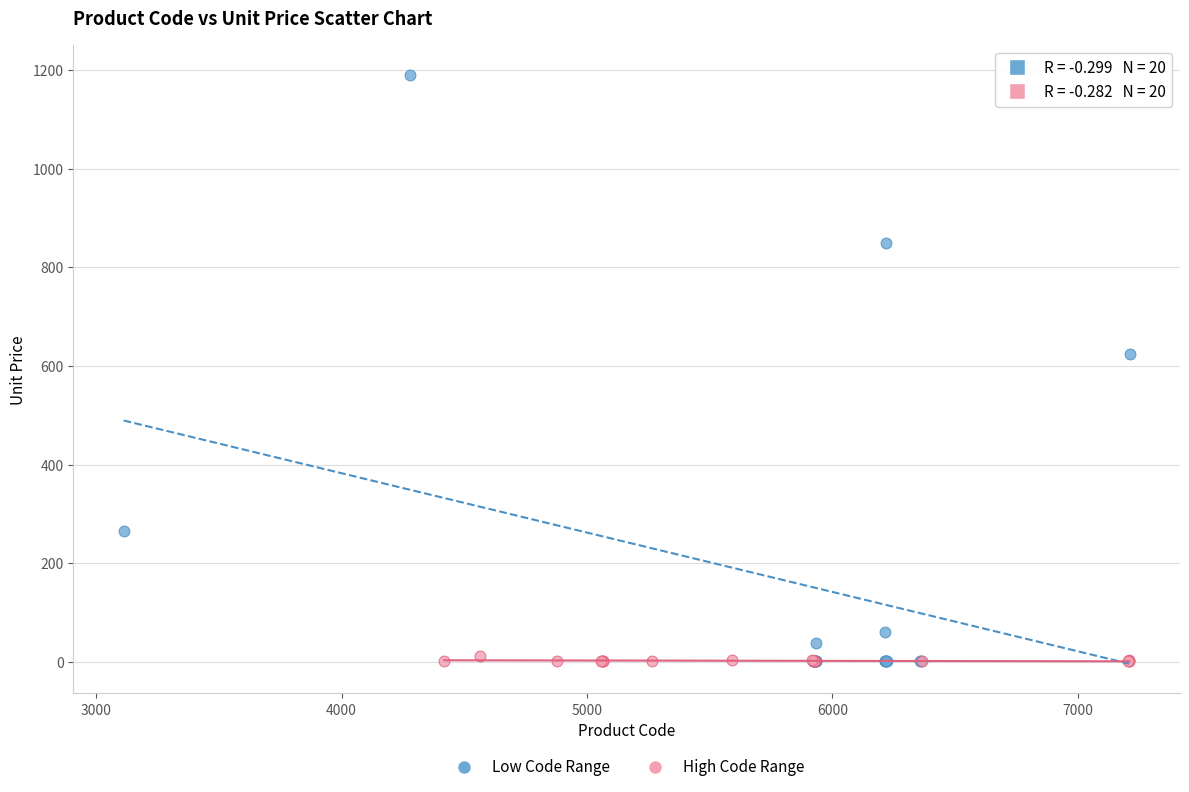

Which series has the widest spread of Y values?

Low Code Range